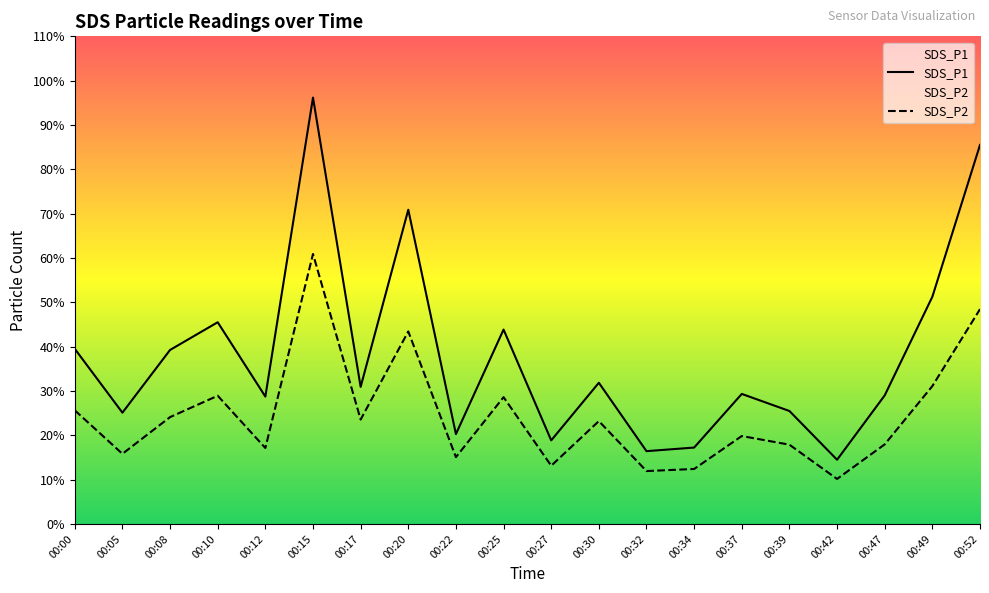

What is the value of the SDS_P1 point at the 17th from the left?

14.5